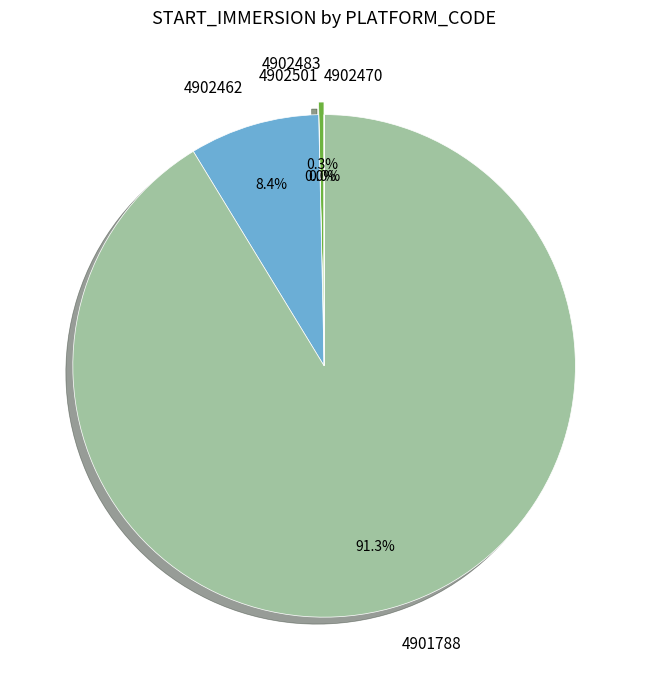

Between 4902501 and 4901788, which is larger?

4901788